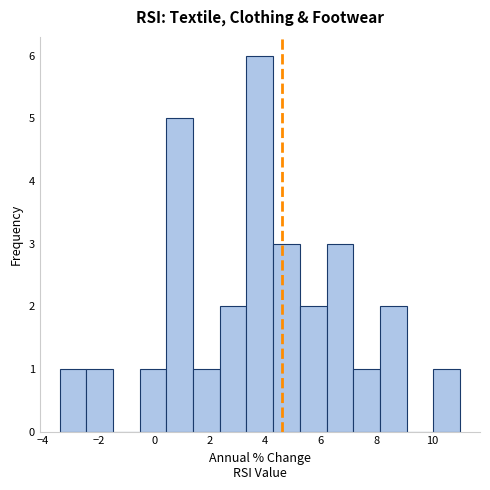

Reading left to right, list every bar in this chart as the range it spans on the x-axis followed by its height. Neither the bar edges nor the heights are printed on the chart, so give them approximately, as read against the axes.

-3.40 to -2.44: 1
-2.44 to -1.48: 1
-1.48 to -0.52: 0
-0.52 to 0.44: 1
0.44 to 1.40: 5
1.40 to 2.36: 1
2.36 to 3.32: 2
3.32 to 4.28: 6
4.28 to 5.24: 3
5.24 to 6.20: 2
6.20 to 7.16: 3
7.16 to 8.12: 1
8.12 to 9.08: 2
9.08 to 10.04: 0
10.04 to 11.00: 1